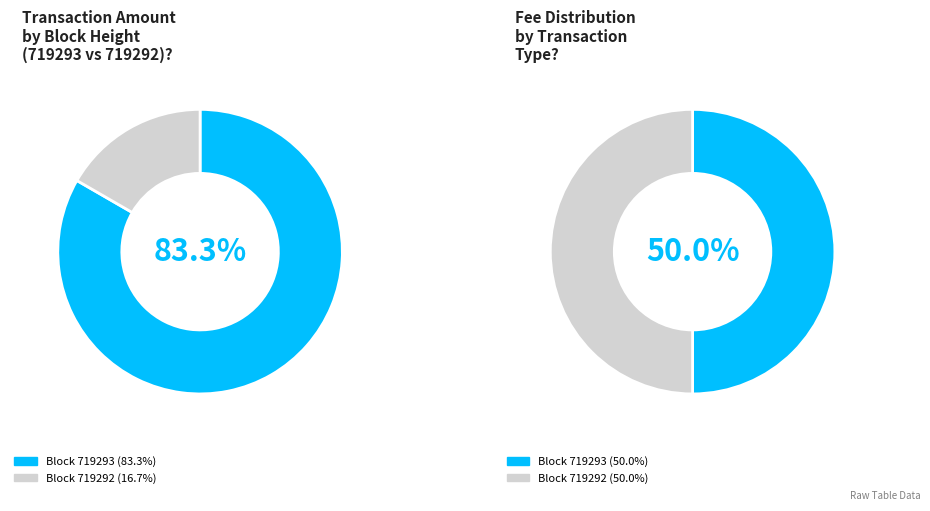

To the nearest percent, what is the average slice percentage?

50%